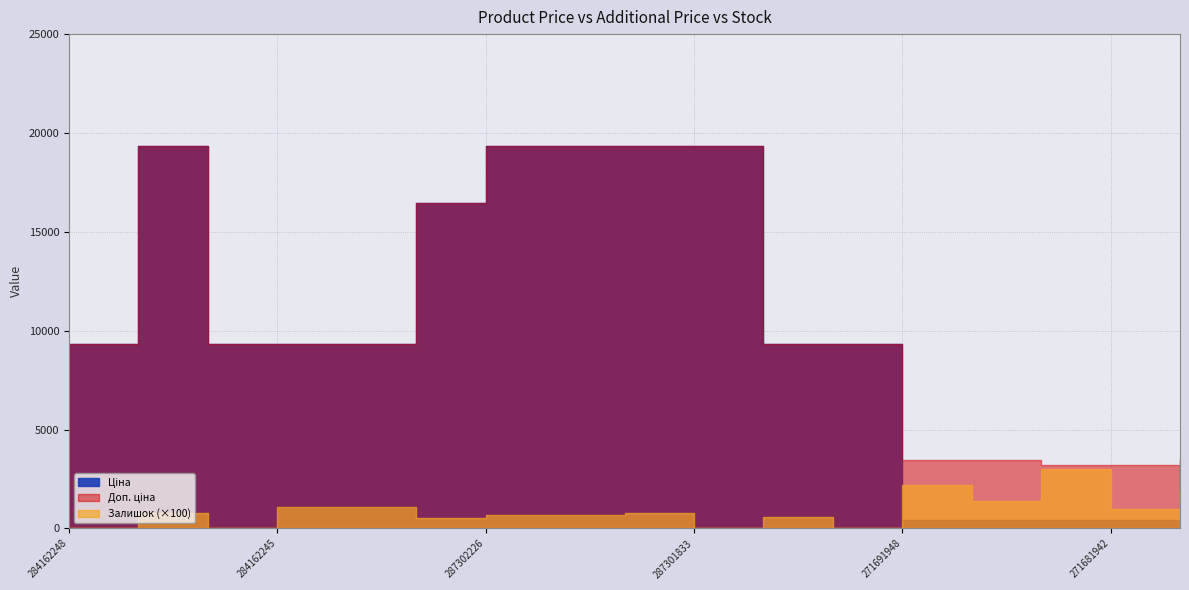

Reading right to left, extract all data points from this chart.

Ціна: 271691958=429.3	271681942=403.6	271681948=403.6	271691942=429.3	271691948=429.3	284162209=9342.0	284162210=9342.0	287301833=19343.1	287302224=19343.1	287302225=19343.1	287302226=19343.1	287292222=16448.2	284162244=9342.0	284162245=9342.0	284162246=9342.0	287302223=19343.1	284162248=9342.0
Доп. ціна: 271691958=3434.6	271681942=3228.8	271681948=3228.8	271691942=3434.6	271691948=3434.6	284162209=9342.0	284162210=9342.0	287301833=19343.1	287302224=19343.1	287302225=19343.1	287302226=19343.1	287292222=16448.2	284162244=9342.0	284162245=9342.0	284162246=9342.0	287302223=19343.1	284162248=9342.0
Залишок: 271691958=19.0	271681942=10.0	271681948=30.0	271691942=14.0	271691948=22.0	284162209=0.0	284162210=6.0	287301833=0.0	287302224=8.0	287302225=7.0	287302226=7.0	287292222=5.0	284162244=11.0	284162245=11.0	284162246=0.0	287302223=8.0	284162248=0.0